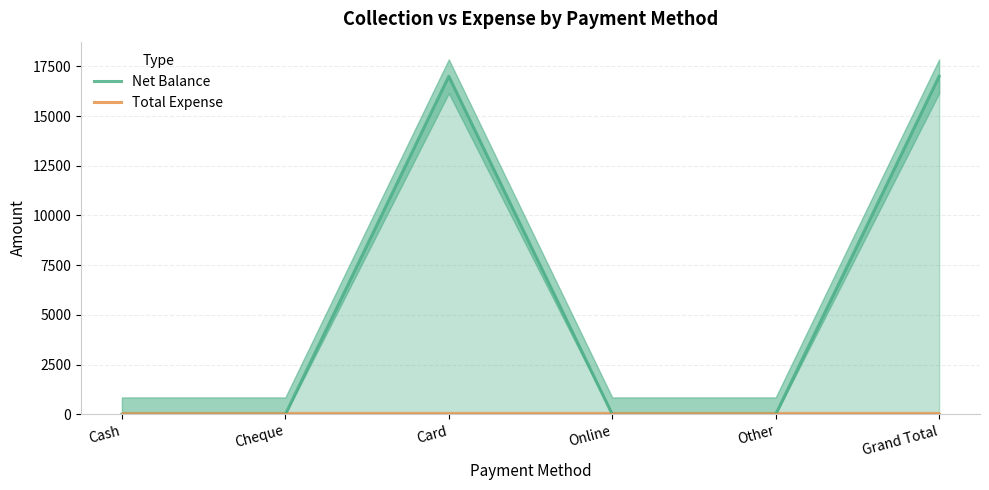

Reading right to left, extract all data points from this chart.

Net Balance: 17000	0	0	17000	0	0
Total Expense: 0	0	0	0	0	0